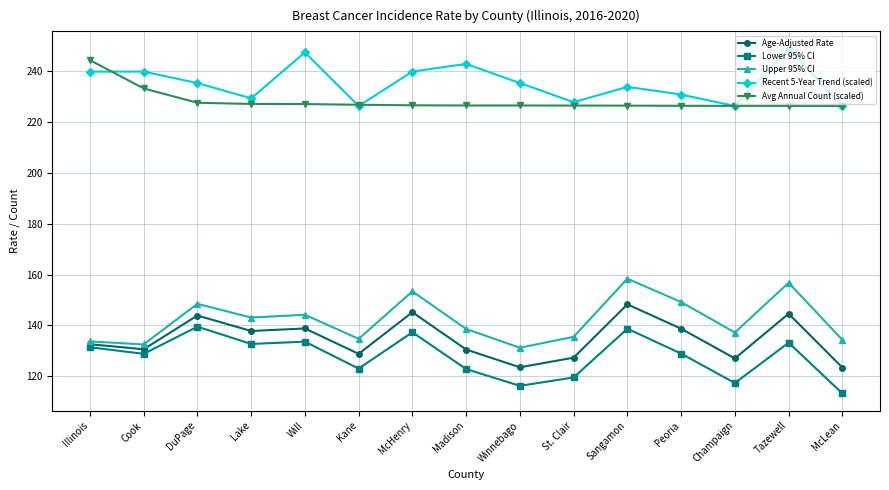

Which label corresponds to the smallest value in the chart?

McLean